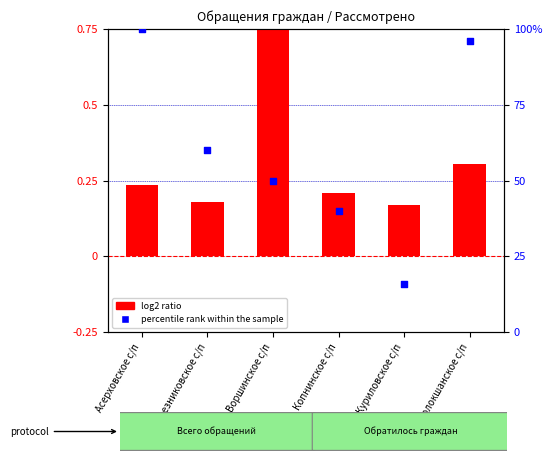

At how many categories does at least one series exceed 0?

6